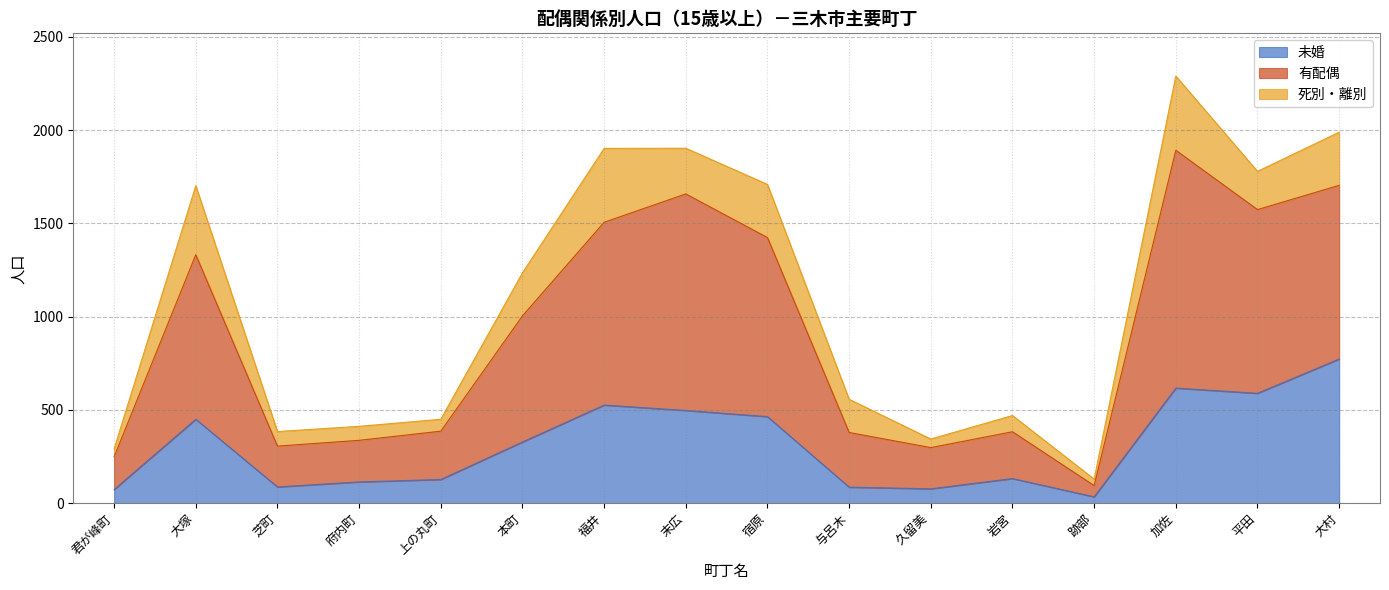

What is the maximum value for 未婚?

773